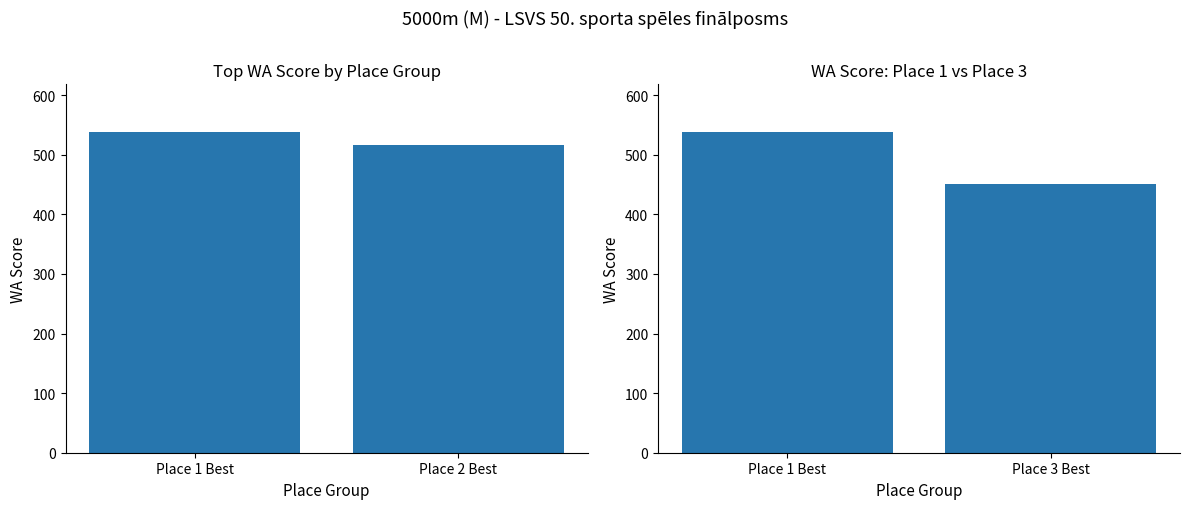

Where is the data nearest to the value 494?

Place 3 Best